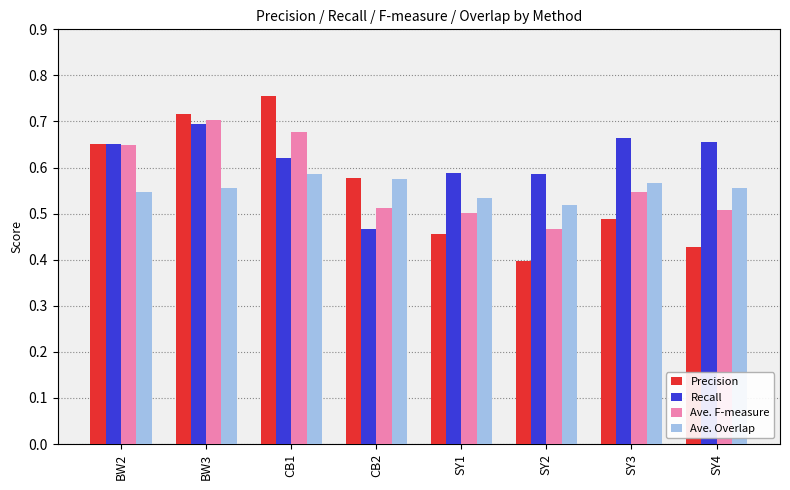

How many Ave. F-measure values are between 0 and 1?

8